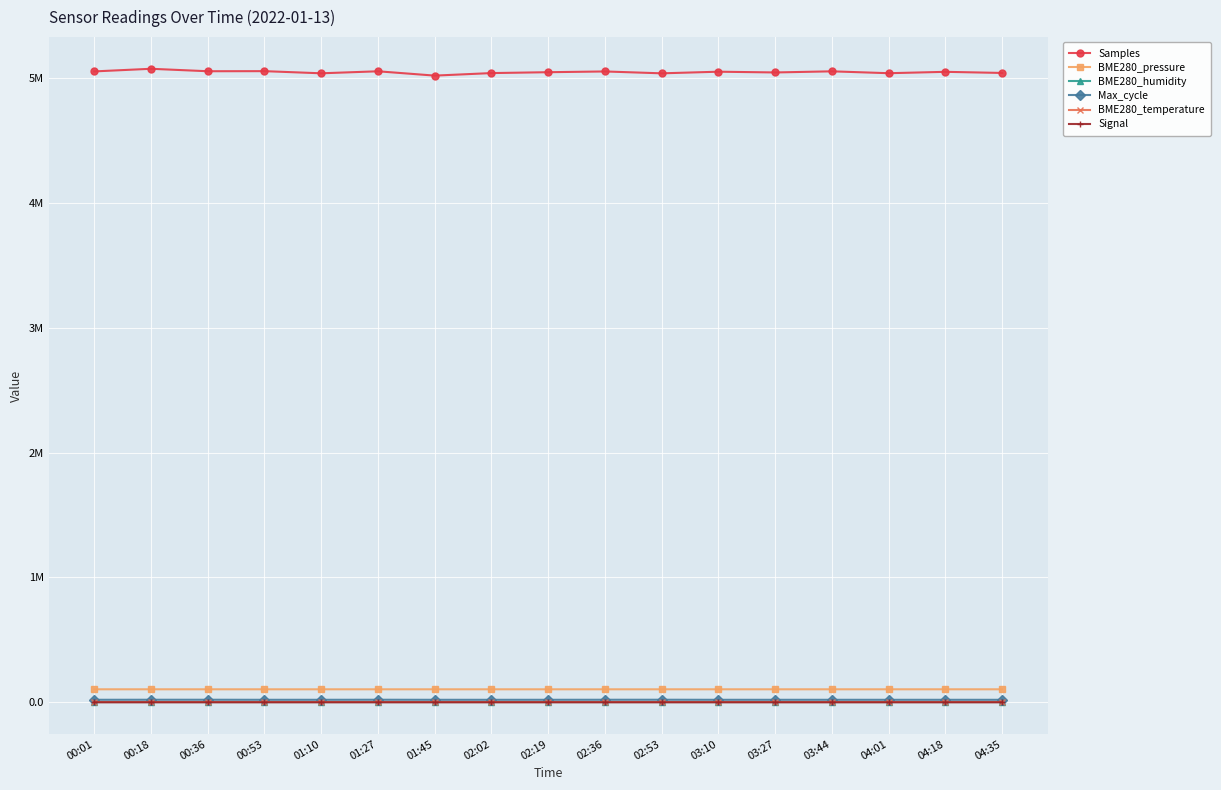

Does the chart display data point markers on the line(s)?

Yes